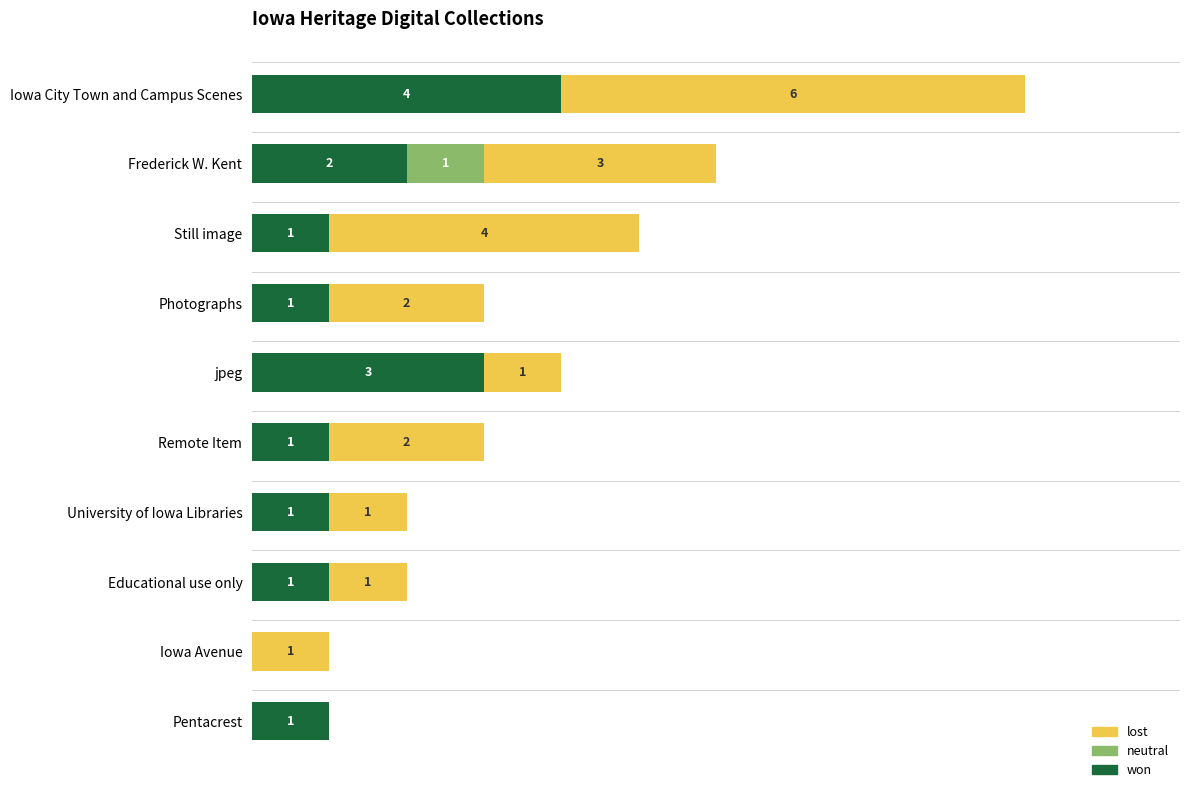

At which category is the sum across all series the highest?

Iowa City Town and Campus Scenes